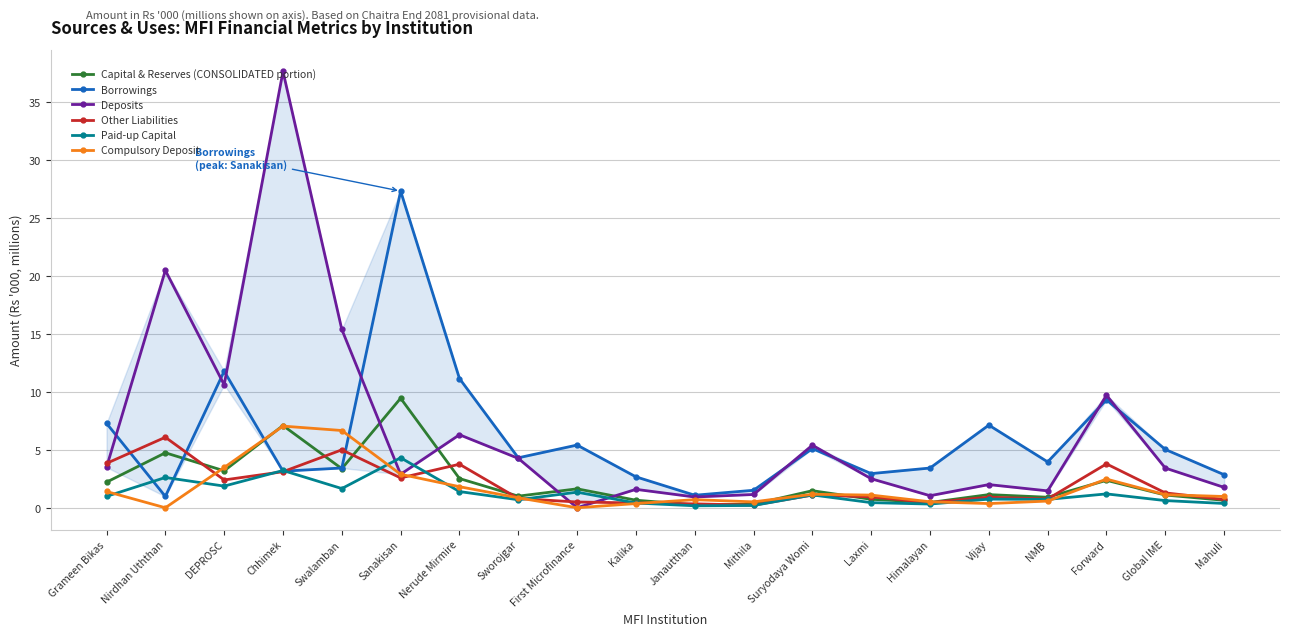

True or false: Compulsory Deposit has a value of 0.4 at Kalika.

True